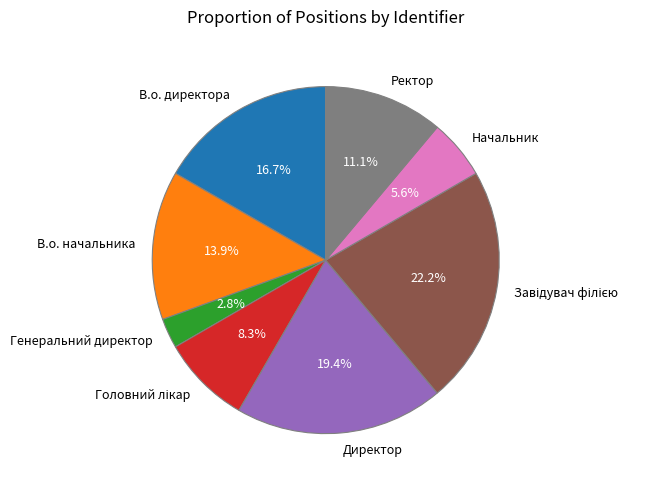

Approximately how many times larger is the value at В.о. начальника compared to Начальник?

2.5